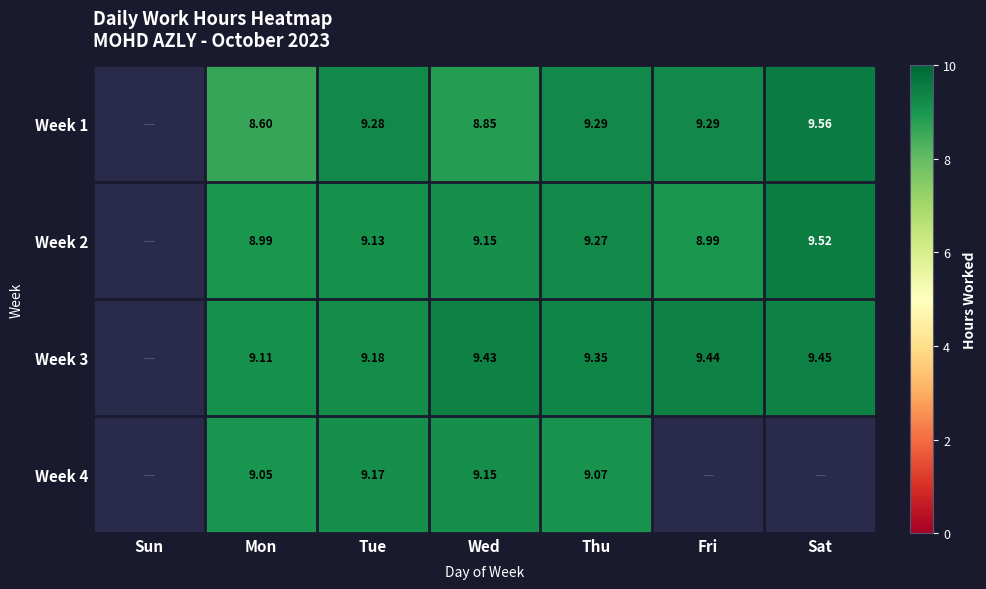

How many categories are shown in the chart?

7